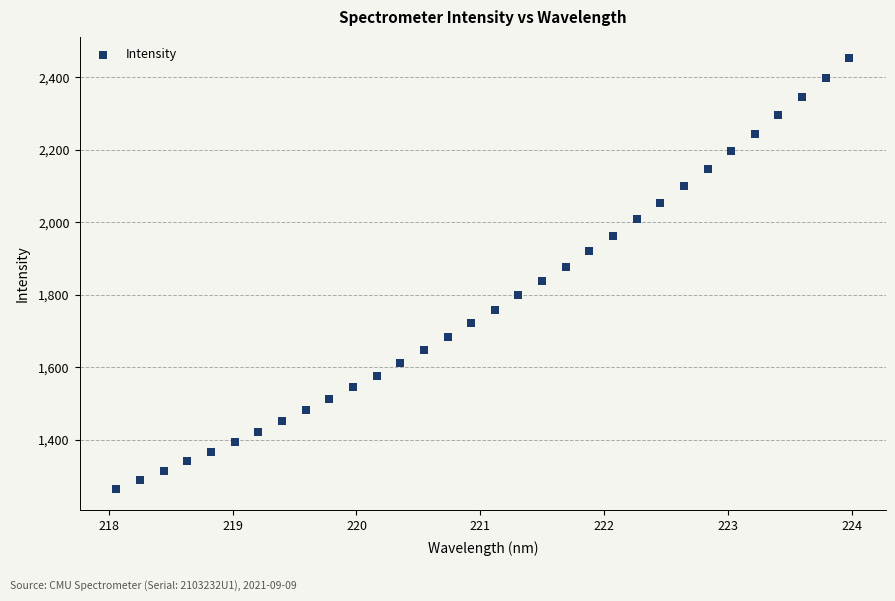

What is the range of X values (max minus min)?

5.9